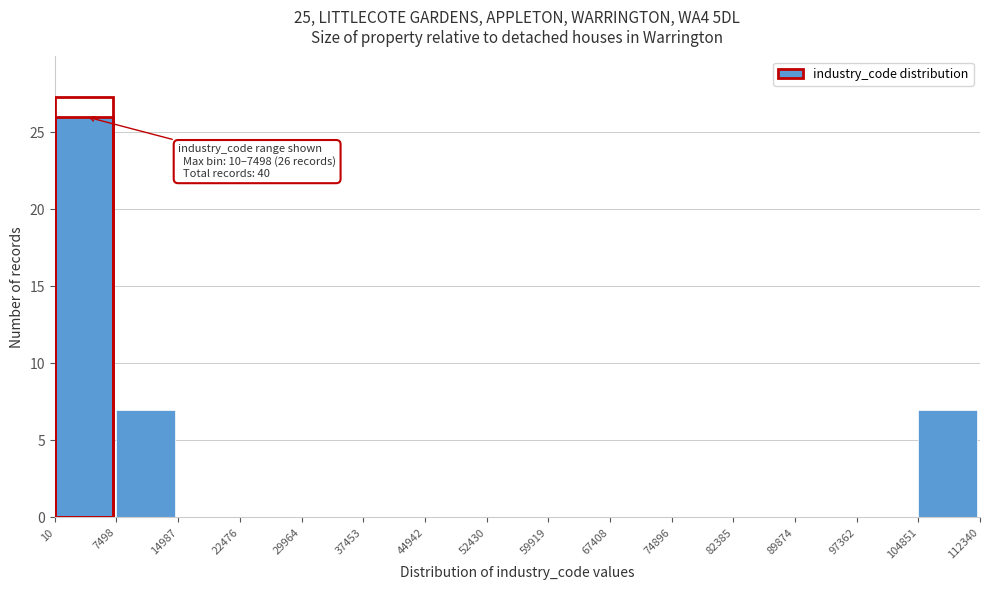

Which range on the x-axis has the tallest bar?

10 to 7498